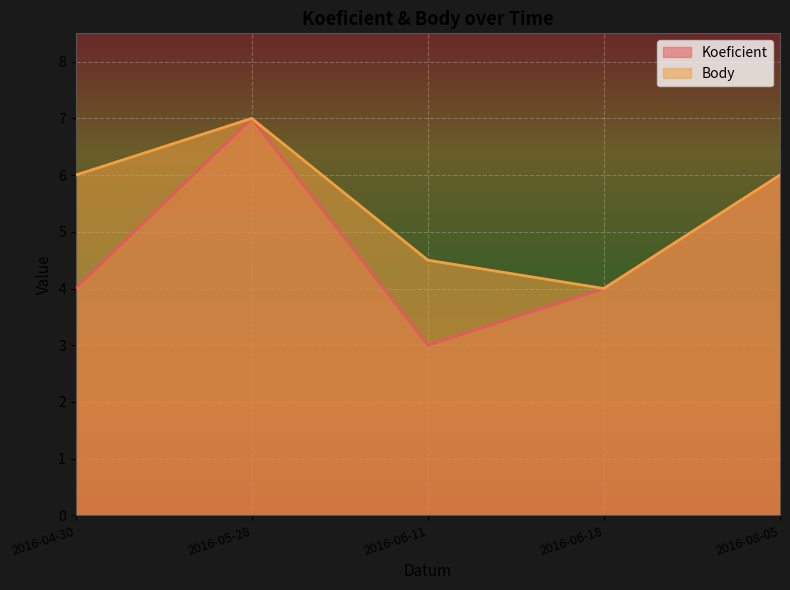

What is the difference between the second highest and minimum values in the Koeficient series?

3.0